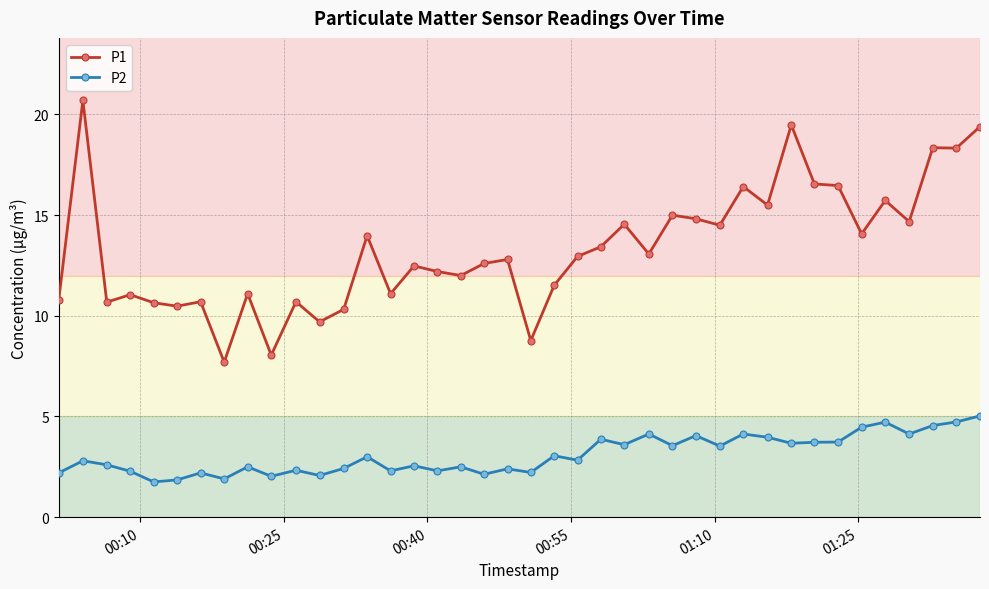

What is the difference between the second highest and second lowest values in the P2 series?

2.9